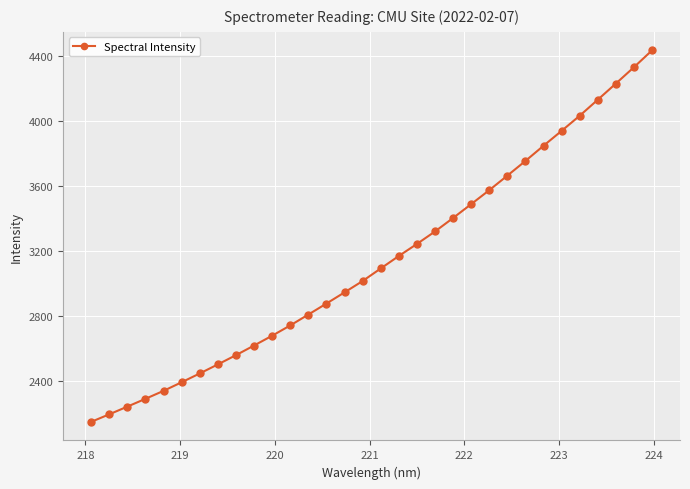

What is the value of the 27th point from the left?

3940.5